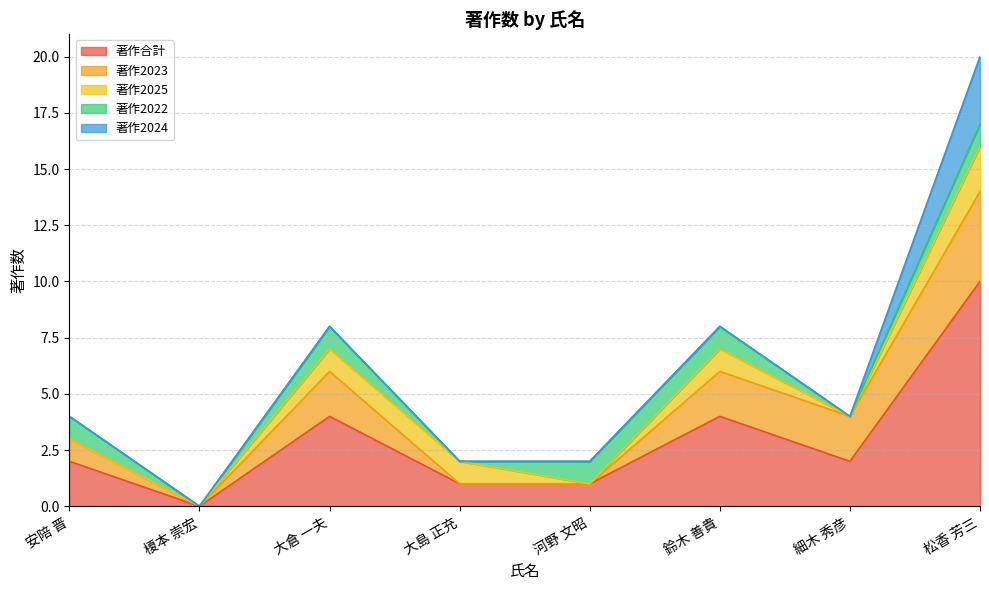

Which series has the largest range (max minus min)?

著作合計